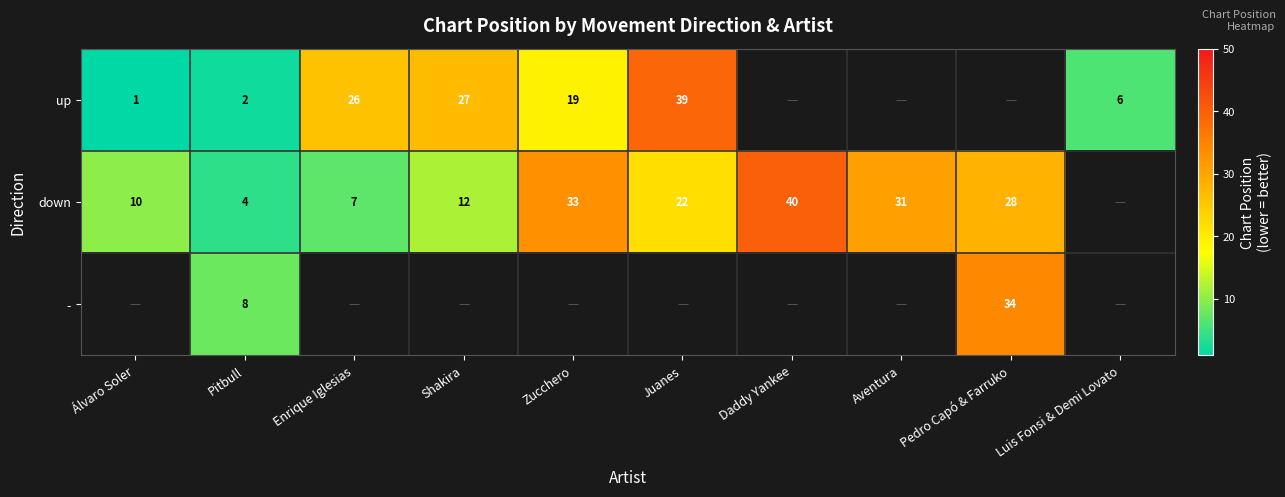

What is the difference between the down values at Juanes and Álvaro Soler?

12